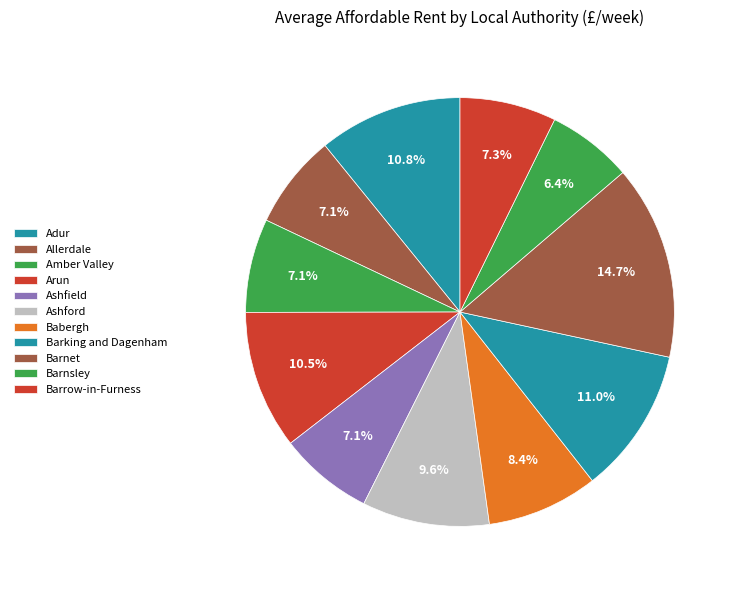

True or false: Ashfield accounts for 7% of the total.

True